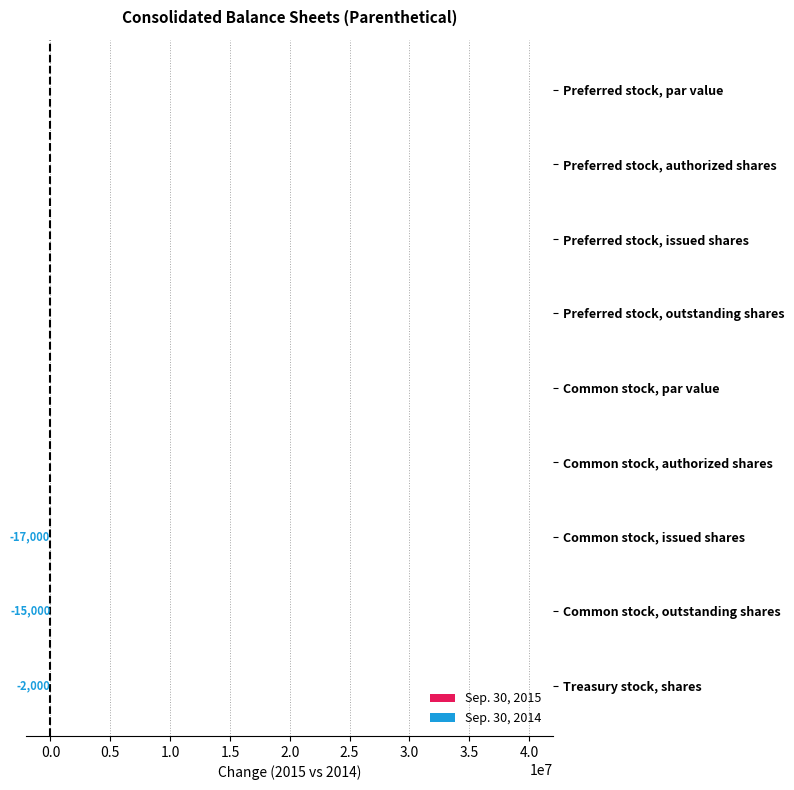

At Common stock, authorized shares, list the series in order from smallest to largest.

Sep. 30, 2014, Sep. 30, 2015